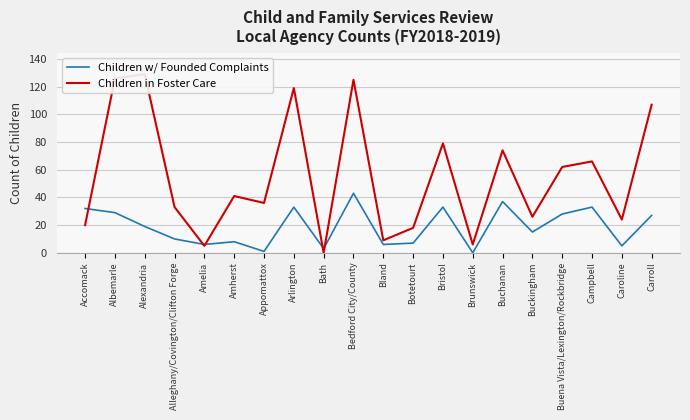

Which series has the widest spread of values?

Children in Foster Care